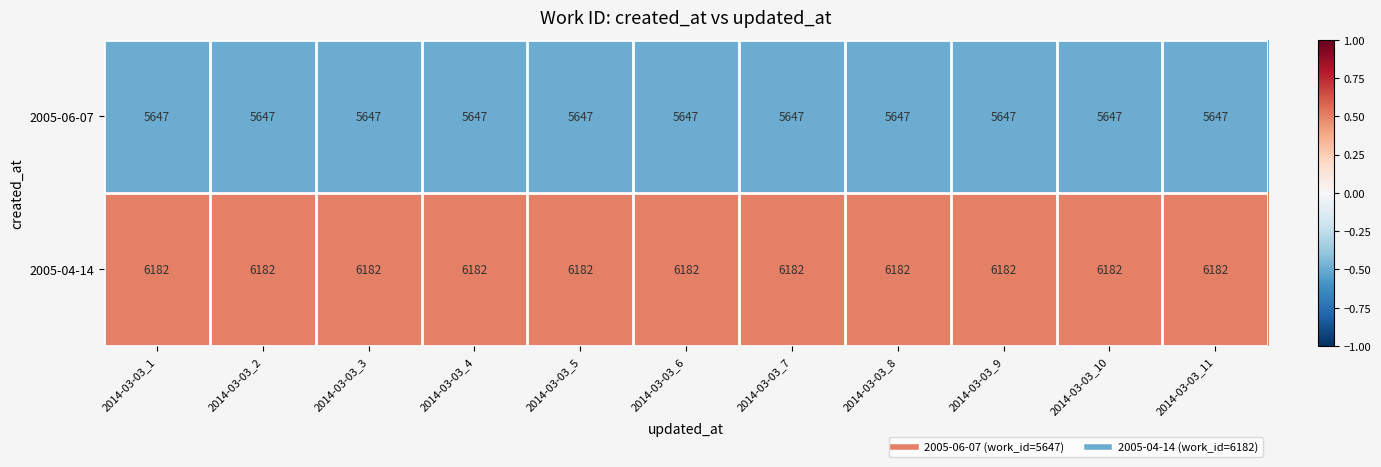

What is the greatest value displayed?

6182